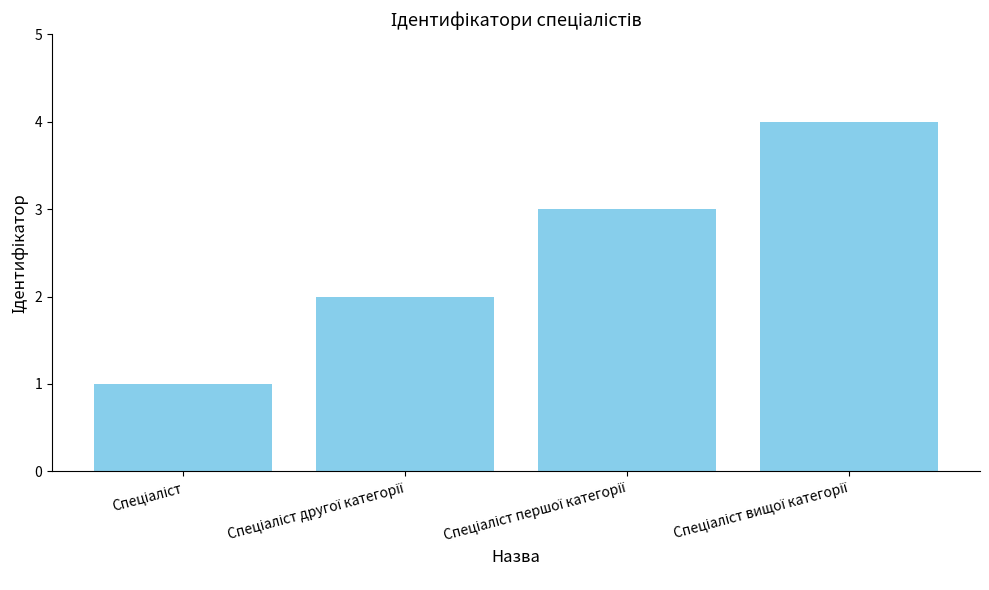

What is the maximum value shown in the chart?

4